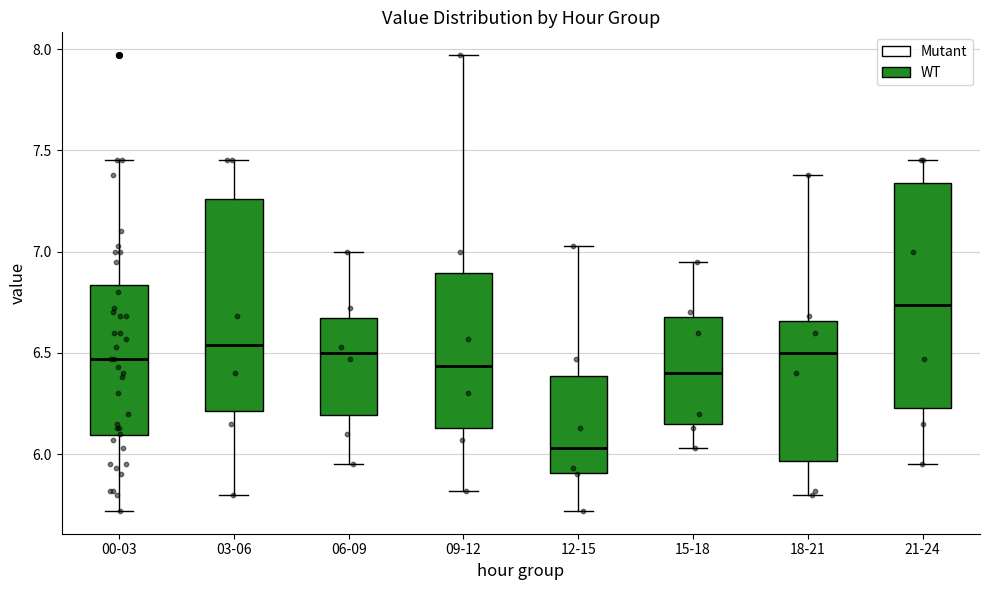

Which box is the tallest, from its lower edge to its upper edge?

21-24